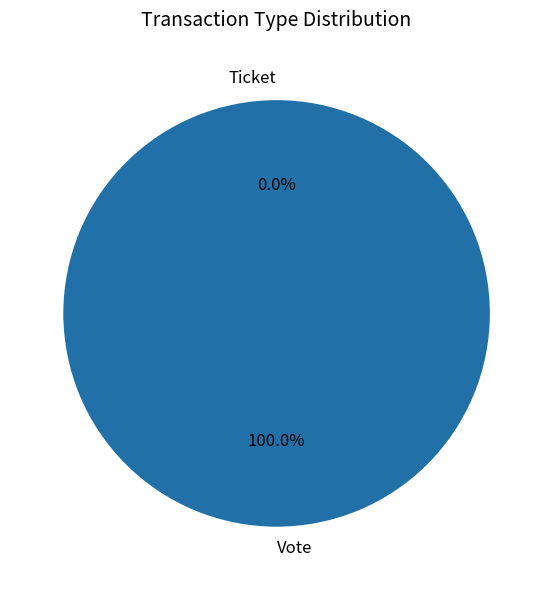

How many segments does this pie chart have?

2